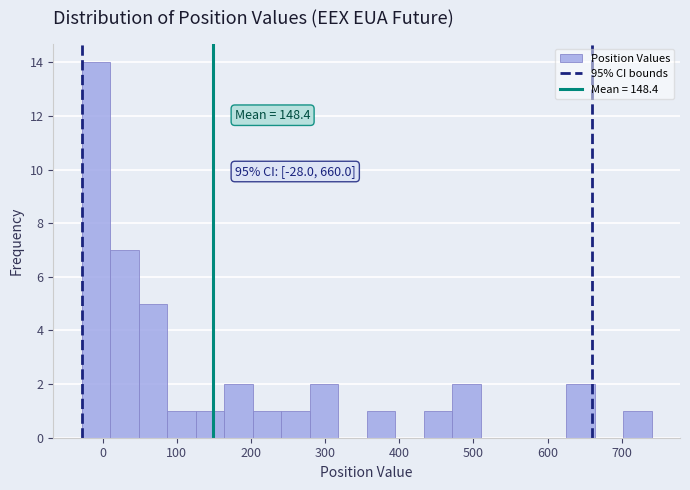

Read against the x-axis, roughly where is the centre of the tallest bar?

-10